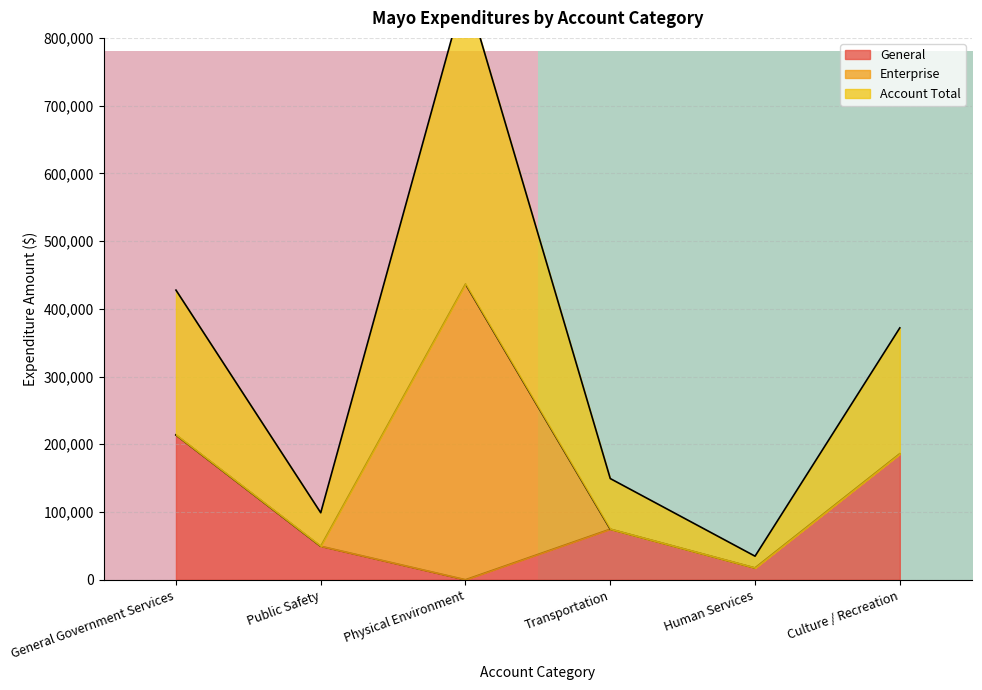

The value of General at Culture / Recreation is 185920. True or false?

True